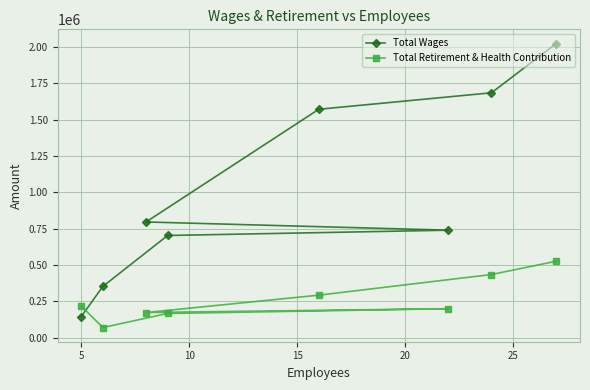

What is the minimum value shown in the chart?

69697